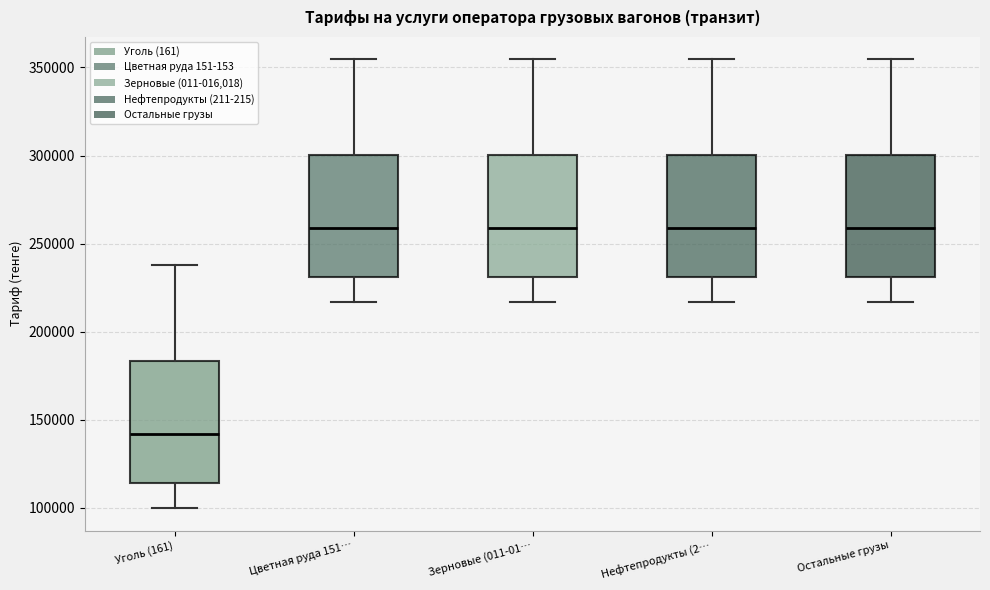

Reading left to right, transcribe this box plot: for each box, give where its median line is, the range the box spans, and where its two whiskers end, as read against the y-axis. The values are not printed on the chart, so give them approximately, as read against the axis.

Уголь (161): median 140000, box 115000 to 185000, whiskers 100000 to 240000
Цветная руда 151…: median 260000, box 230000 to 300000, whiskers 215000 to 355000
Зерновые (011-01…: median 260000, box 230000 to 300000, whiskers 215000 to 355000
Нефтепродукты (2…: median 260000, box 230000 to 300000, whiskers 215000 to 355000
Остальные грузы: median 260000, box 230000 to 300000, whiskers 215000 to 355000